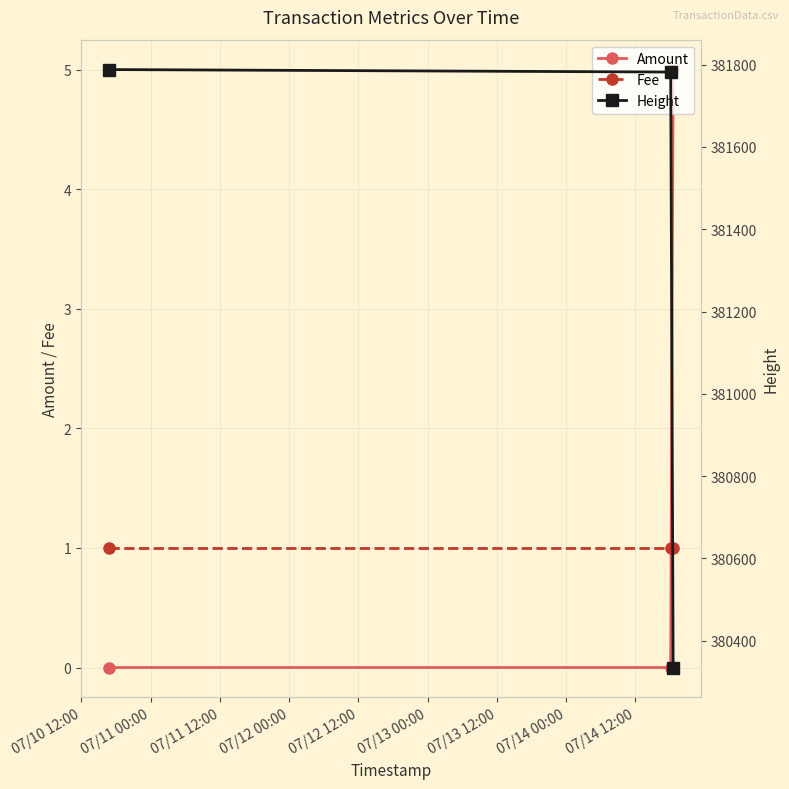

What is the value of the Fee point at the 2nd from the left?

1